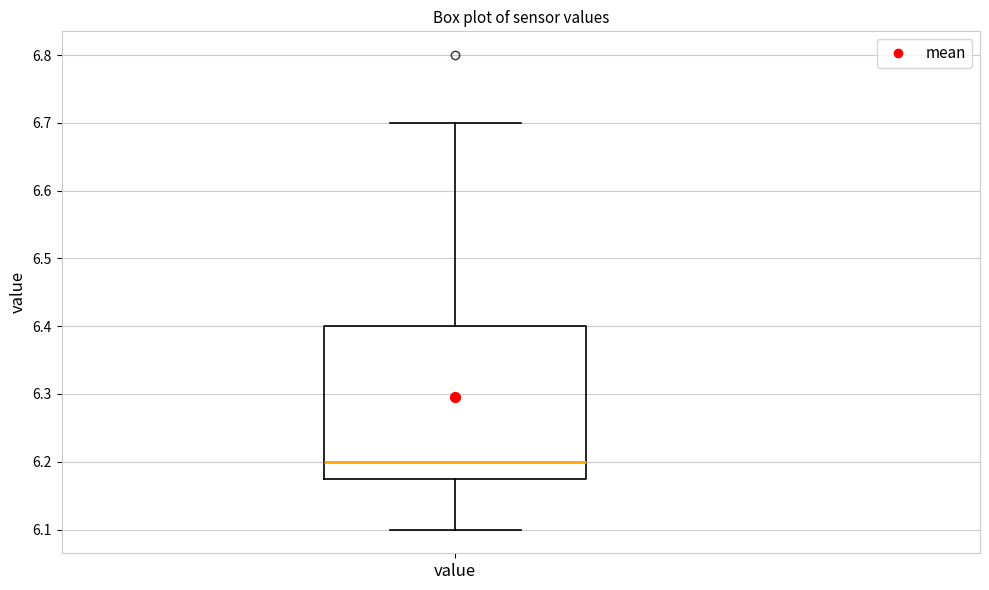

Where is the lower edge of the box for value on the y-axis? The values are not printed on the chart, so give them approximately, as read against the axis.

6.18